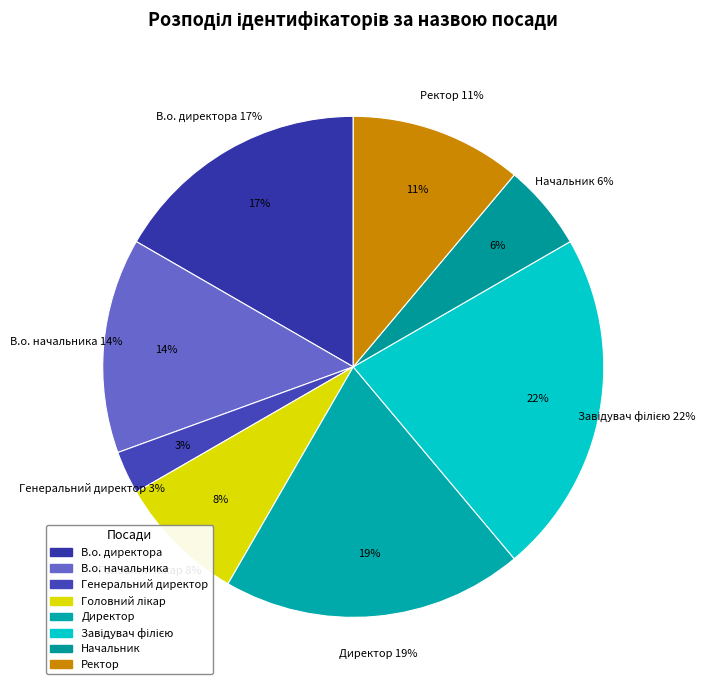

Which category has the smallest portion of the pie?

Генеральний директор